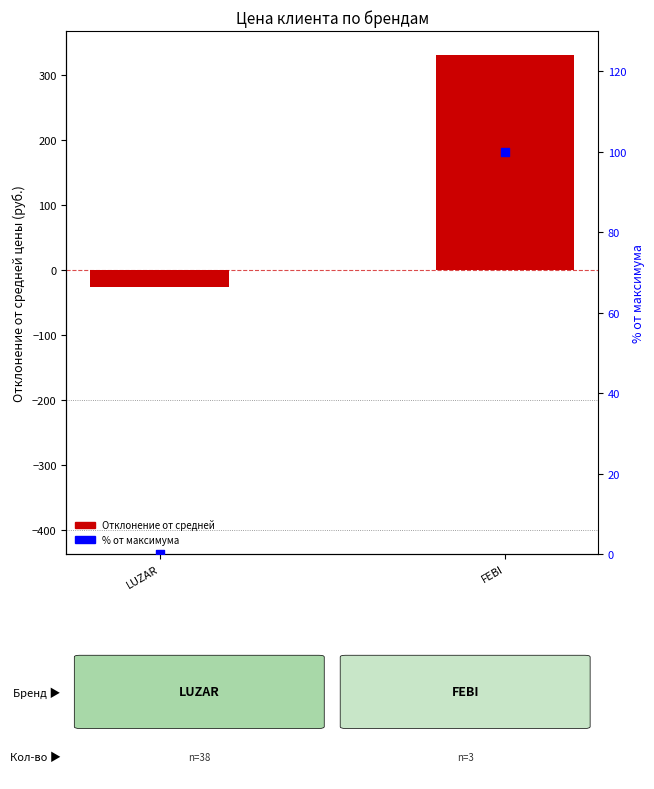

Which series reaches the maximum Y coordinate?

Отклонение от средней